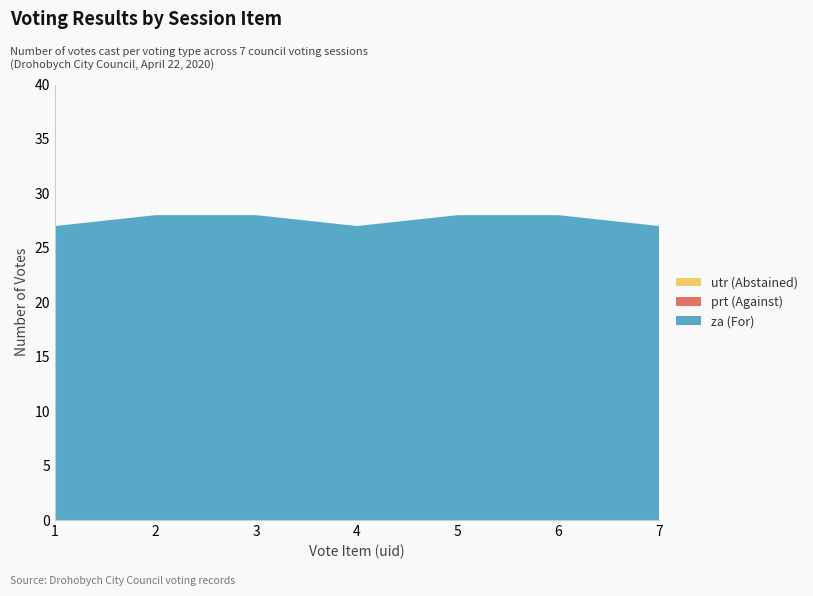

Reading left to right, extract all data points from this chart.

za: 1=27	2=28	3=28	4=27	5=28	6=28	7=27
prt: 1=0	2=0	3=0	4=0	5=0	6=0	7=0
utr: 1=0	2=0	3=0	4=0	5=0	6=0	7=0